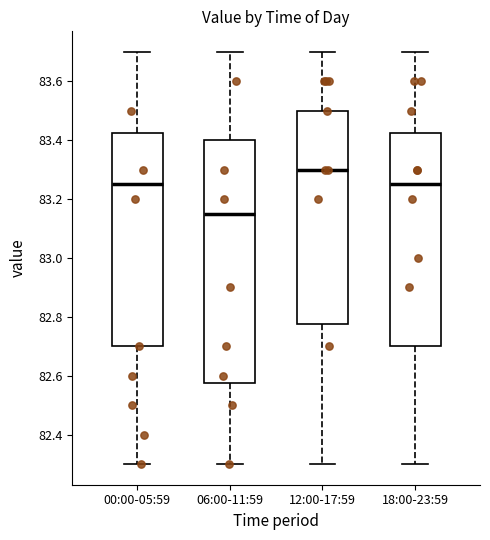

Reading left to right, transcribe this box plot: for each box, give where its median line is, the range the box spans, and where its two whiskers end, as read against the y-axis. The values are not printed on the chart, so give them approximately, as read against the axis.

00:00-05:59: median 83.26, box 82.70 to 83.42, whiskers 82.30 to 83.70
06:00-11:59: median 83.16, box 82.58 to 83.40, whiskers 82.30 to 83.70
12:00-17:59: median 83.30, box 82.78 to 83.50, whiskers 82.30 to 83.70
18:00-23:59: median 83.26, box 82.70 to 83.42, whiskers 82.30 to 83.70